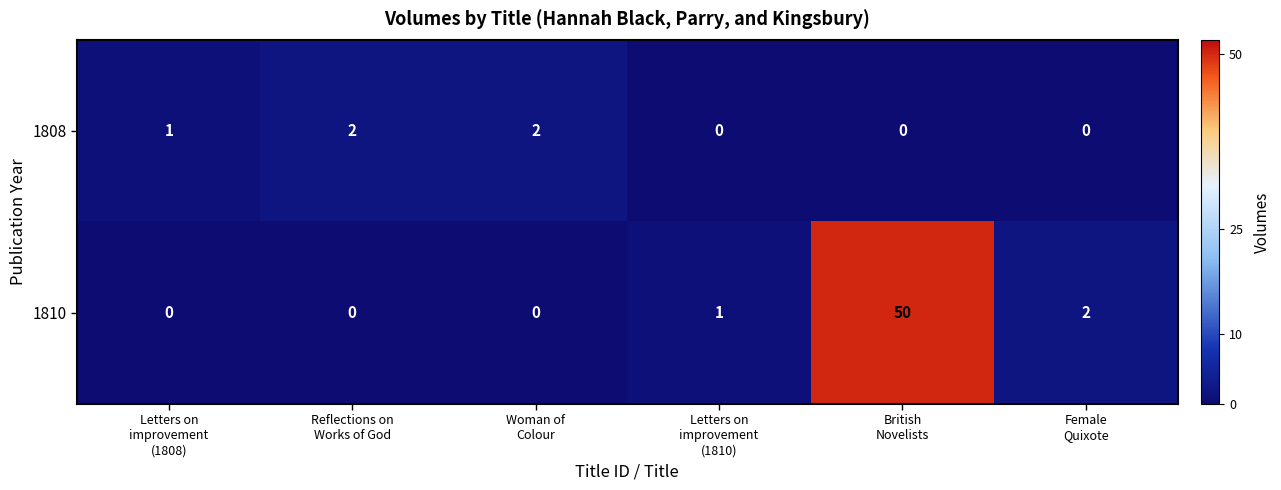

Which series has the widest spread of values?

1810